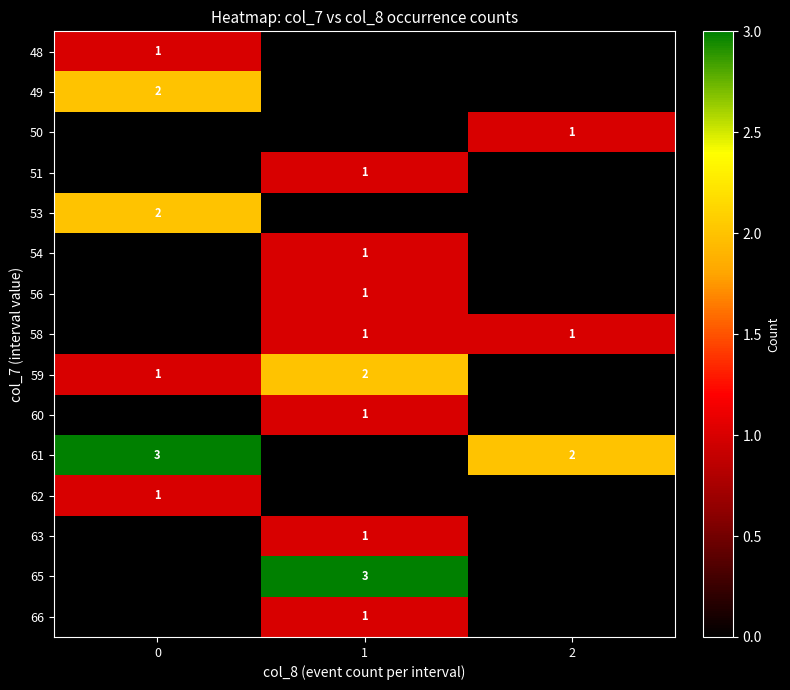

At which category is the sum across all series the highest?

1